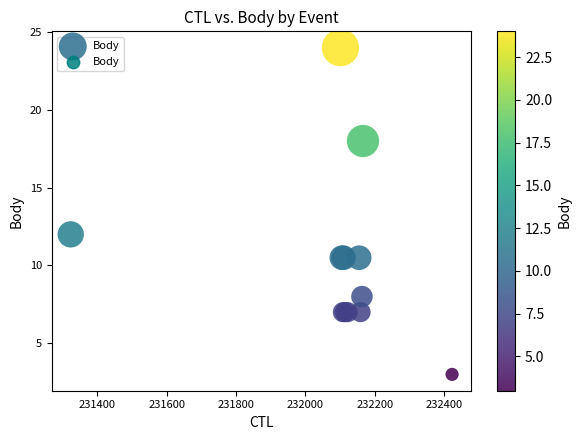

What Y value in the scatter plot is closest to 13?

12.0